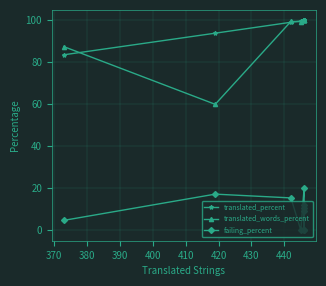

How many distinct data groups are displayed?

3